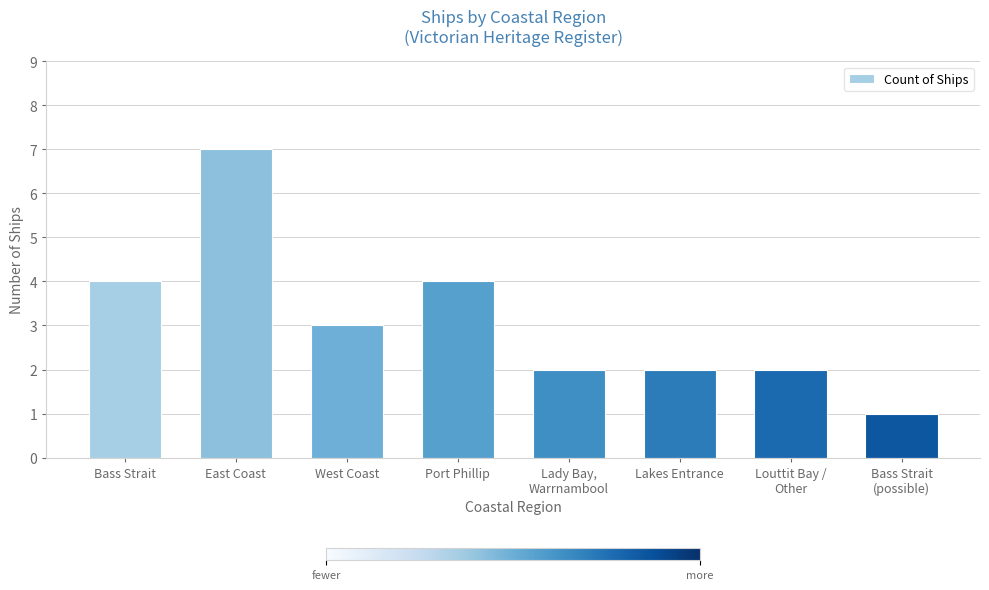

How many categories are shown in the chart?

8